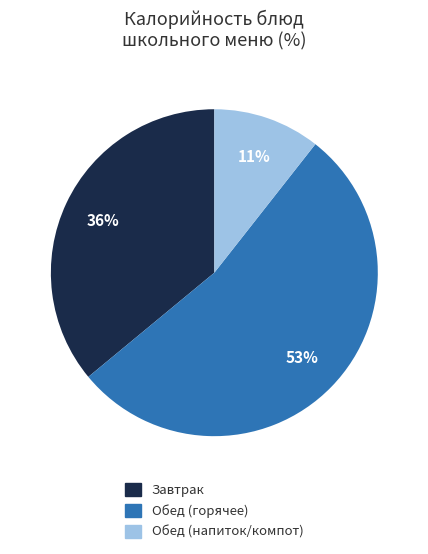

To the nearest percent, what is the average slice percentage?

33%